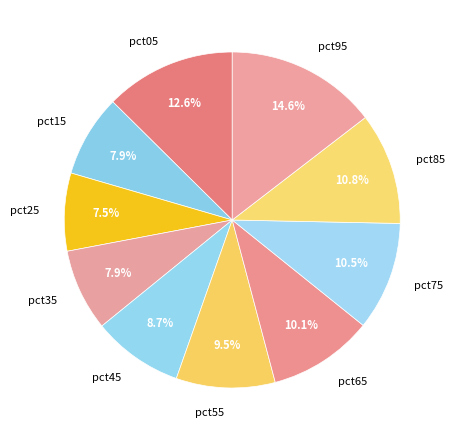

How many slices are in this pie chart?

10